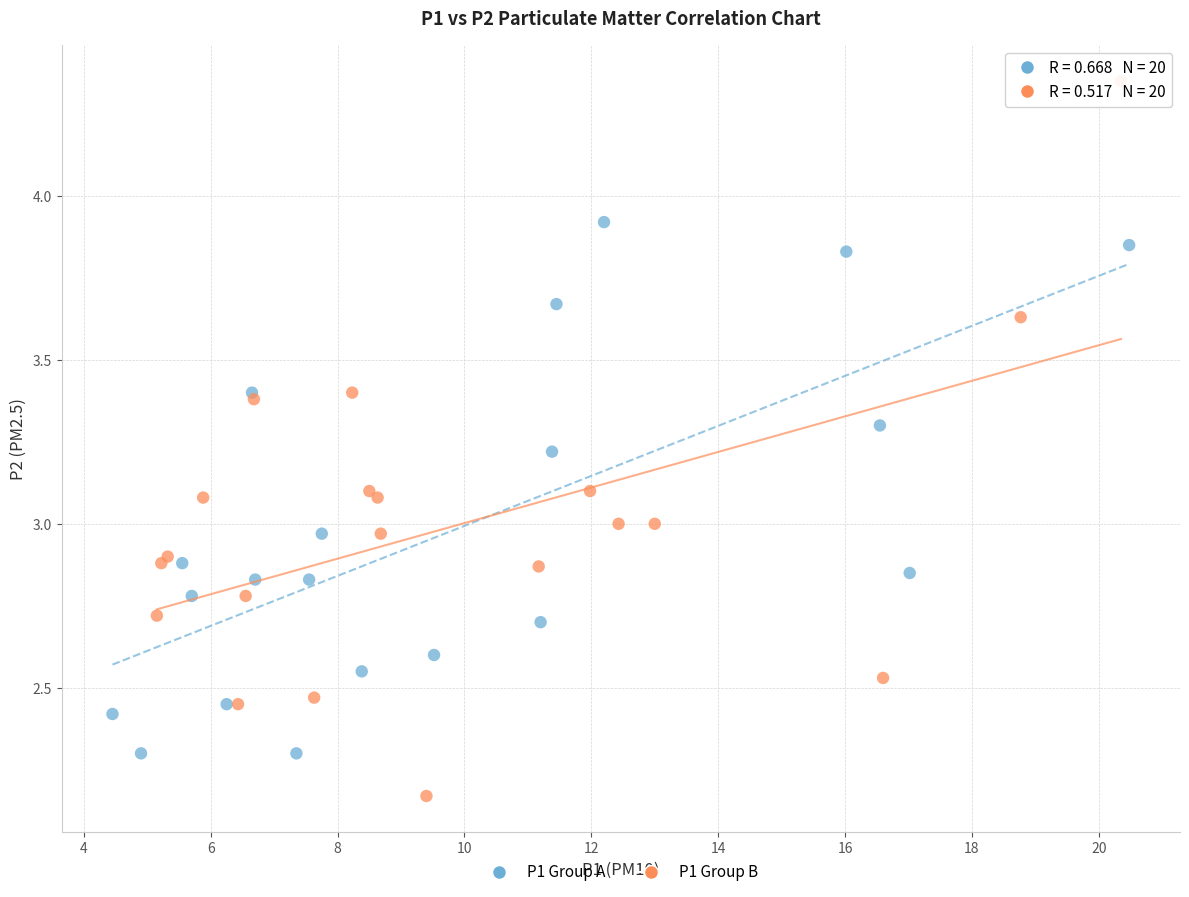

Which series has the largest Y range (max minus min)?

P1 Group B